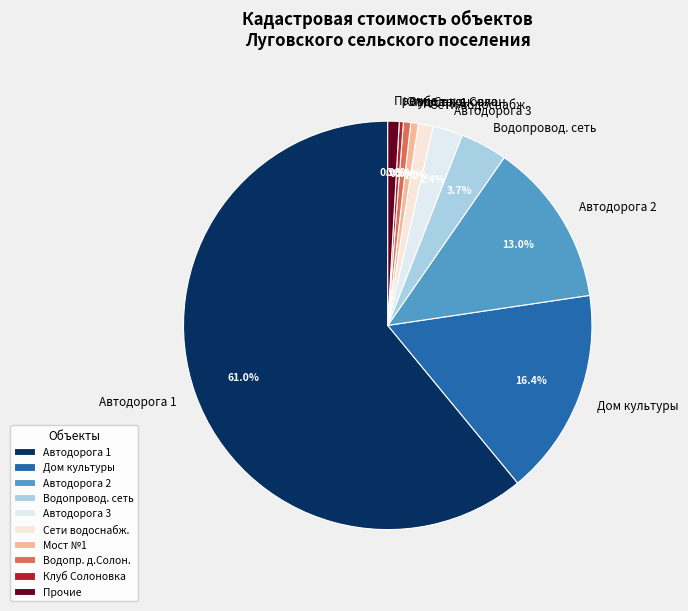

What is the largest slice in the pie chart?

Автодорога 1